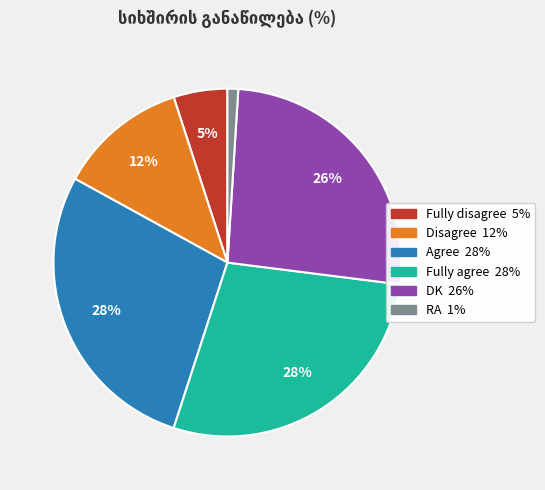

True or false: RA accounts for 1% of the total.

True